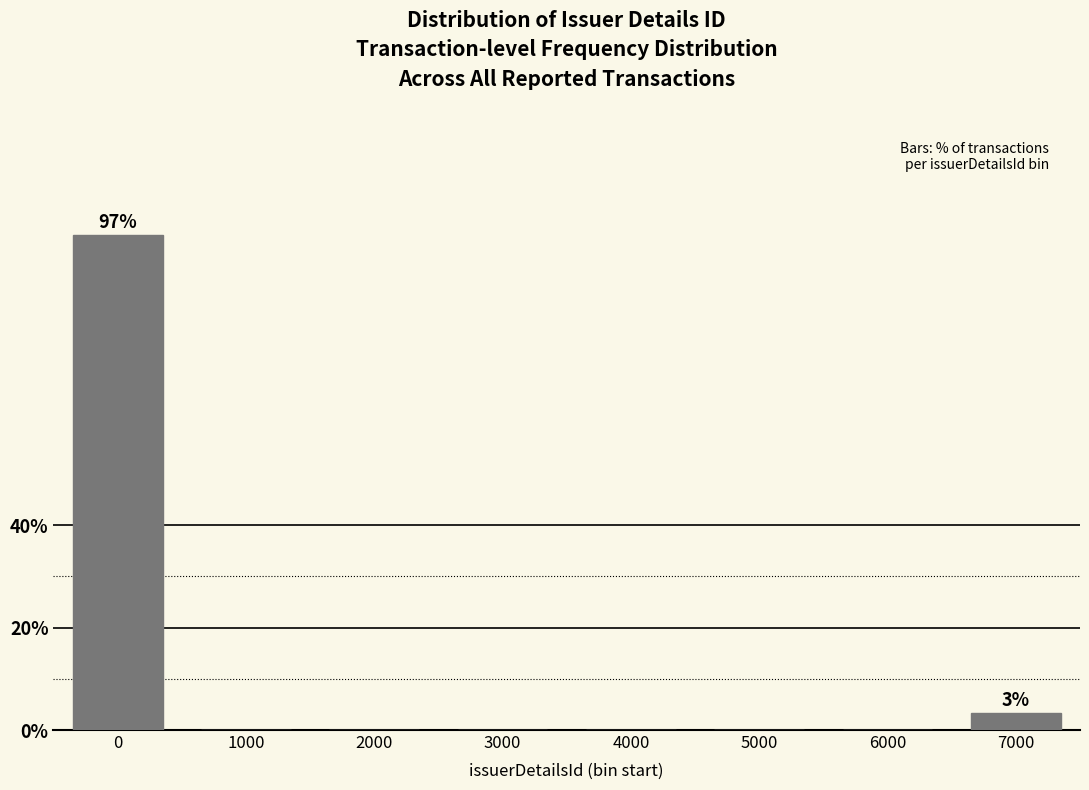

Reading left to right, extract all data points from this chart.

0=96.7	1000=0.0	2000=0.0	3000=0.0	4000=0.0	5000=0.0	6000=0.0	7000=3.3